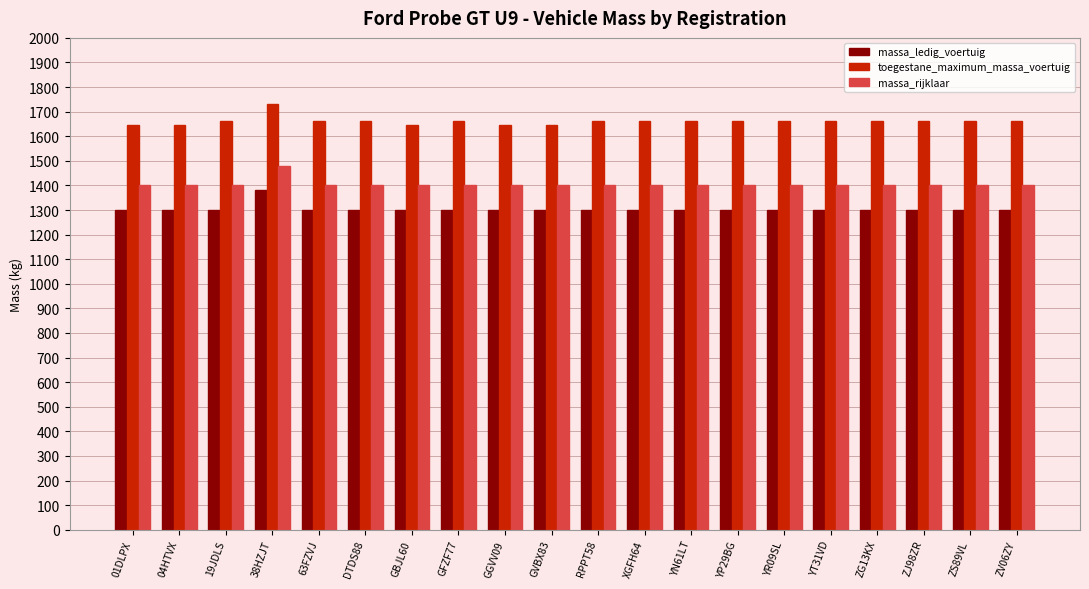

List the series in order of their peak value, lowest first.

massa_ledig_voertuig, massa_rijklaar, toegestane_maximum_massa_voertuig